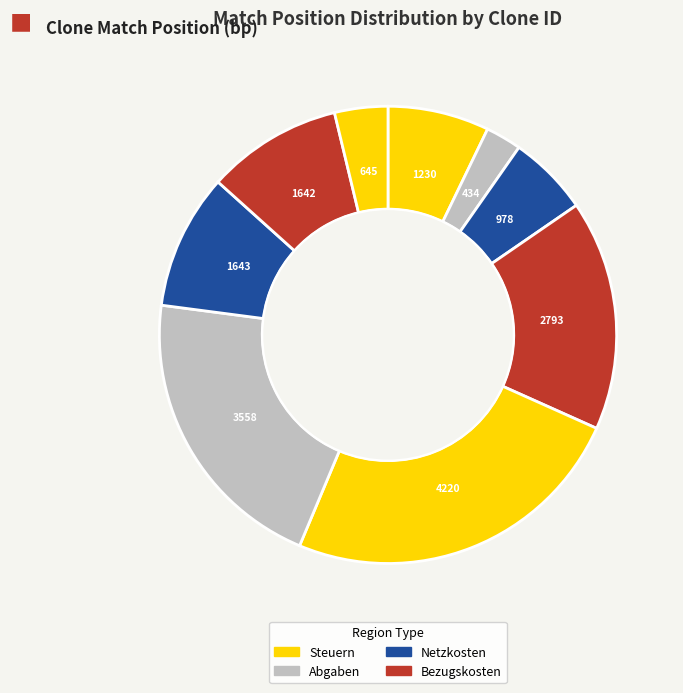

Count the number of slices in the pie.

9